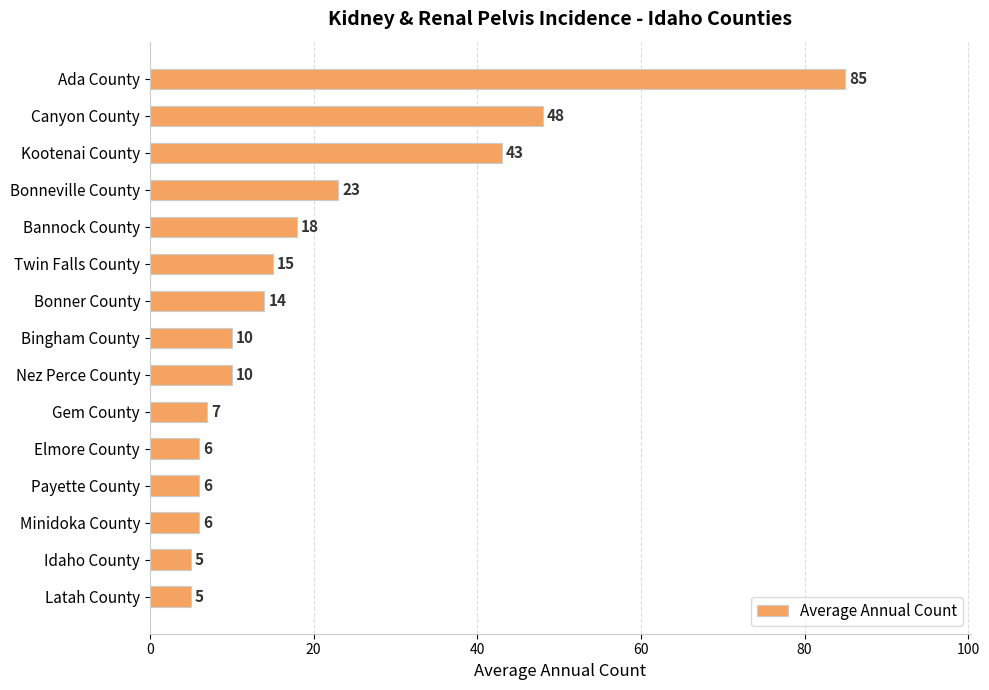

Which has a higher value, Bonner County or Payette County?

Bonner County